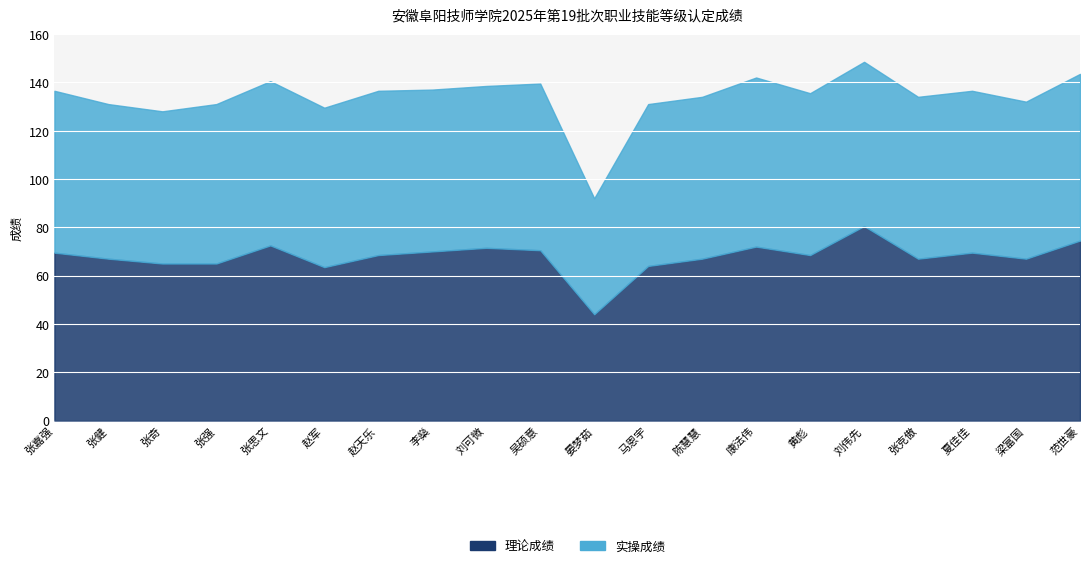

Which series ends up on top after the final intersection of 实操成绩 and 理论成绩?

实操成绩